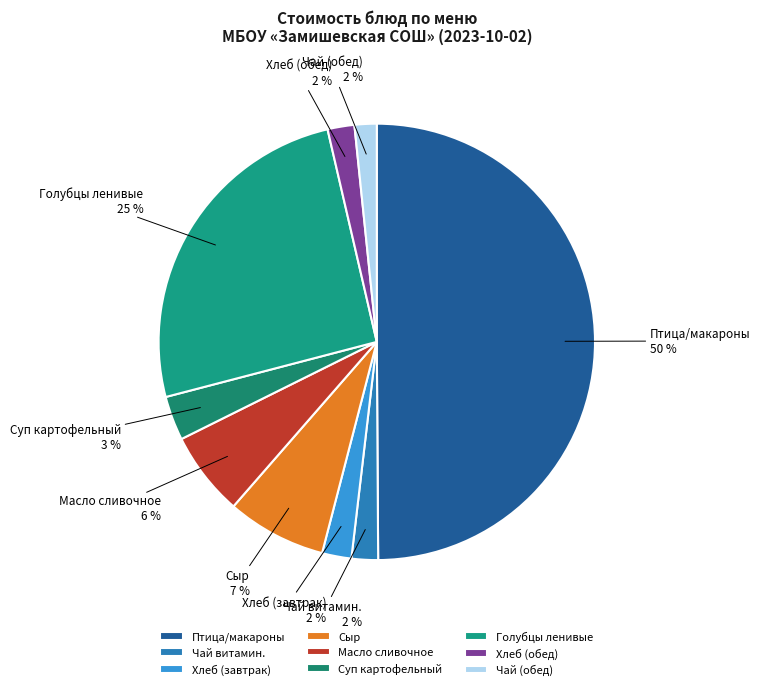

What percentage is the Хлеб (завтрак) slice, to the nearest percent?

2%